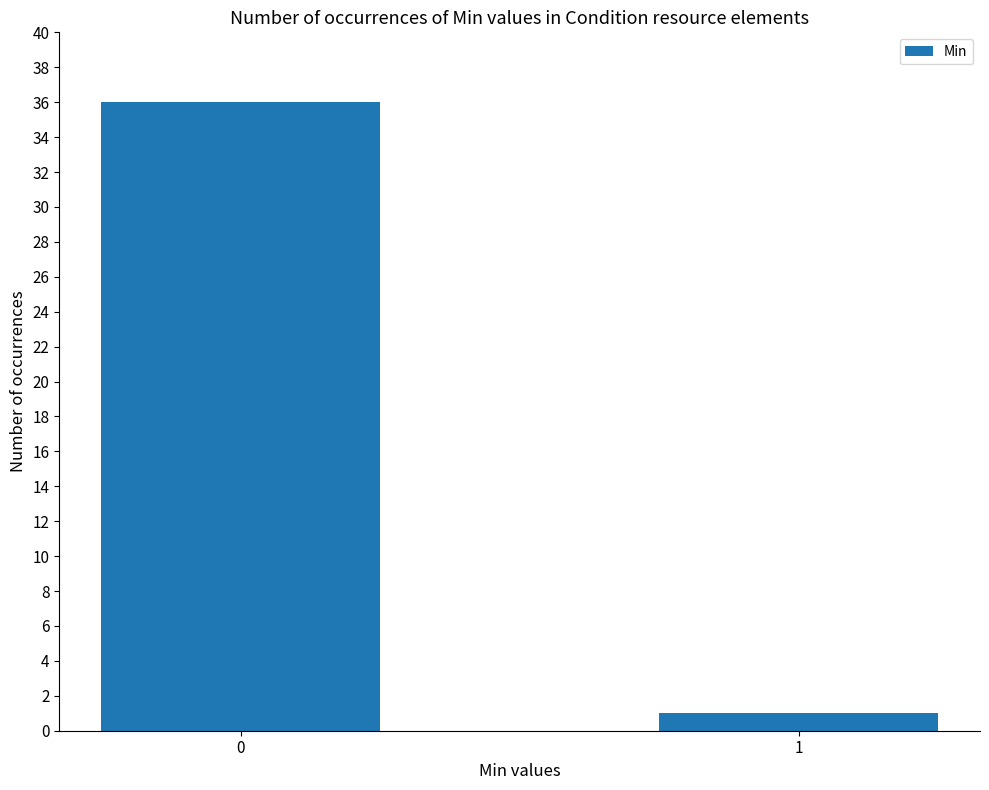

Reading right to left, what are all the values shown in this chart?

1=1	0=36